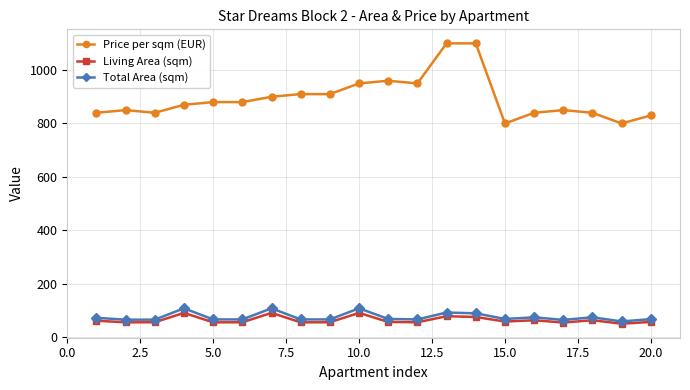

True or false: Price per sqm (EUR) and Living Area (sqm) cross at least once.

False